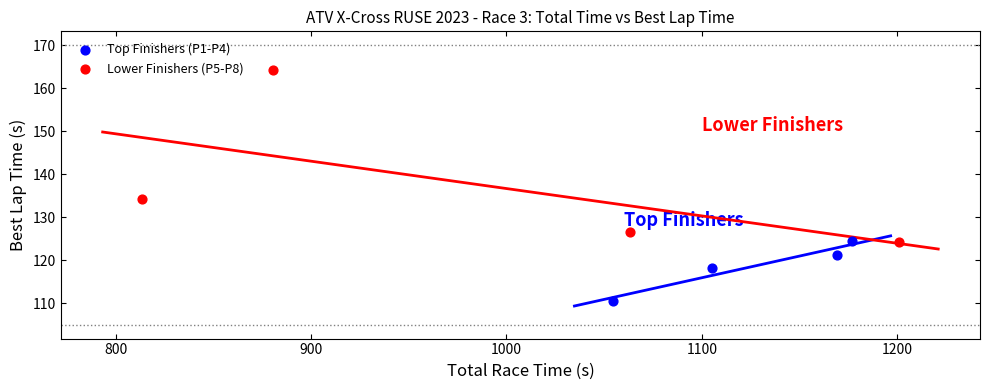

Which series contains the highest Y value?

Lower Finishers (P5-P8)